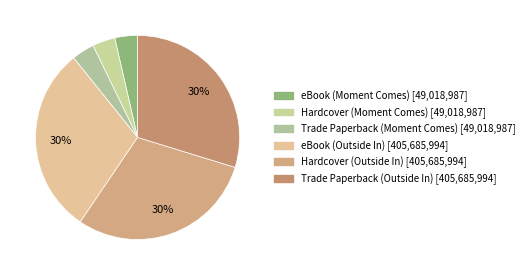

Count the number of slices in the pie.

6